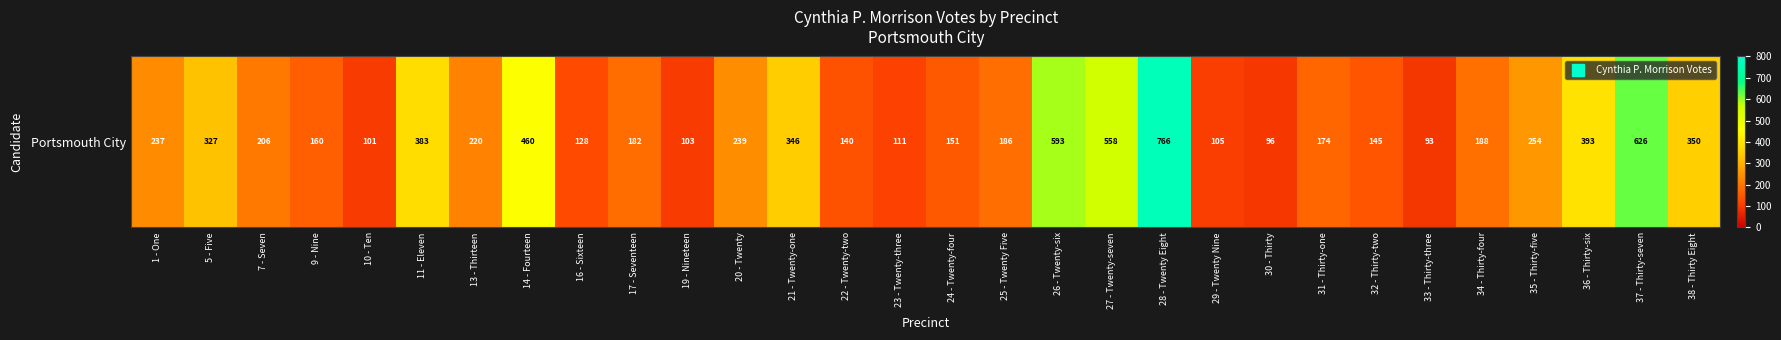

Which label corresponds to the largest value in the chart?

28 - Twenty Eight